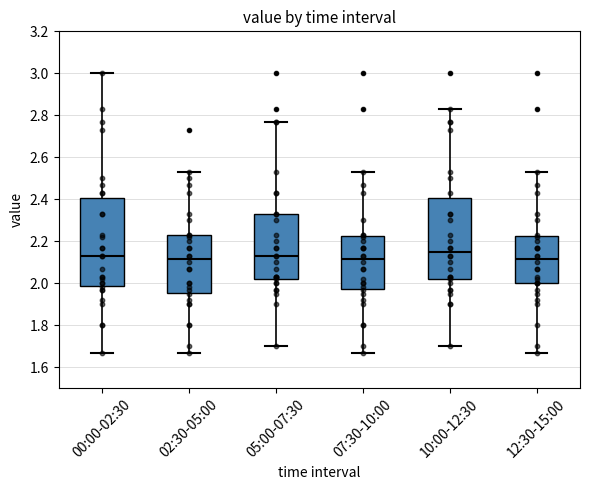

Reading left to right, transcribe this box plot: for each box, give where its median line is, the range the box spans, and where its two whiskers end, as read against the y-axis. The values are not printed on the chart, so give them approximately, as read against the axis.

00:00-02:30: median 2.14, box 1.98 to 2.40, whiskers 1.68 to 3.00
02:30-05:00: median 2.12, box 1.96 to 2.24, whiskers 1.68 to 2.54
05:00-07:30: median 2.14, box 2.02 to 2.34, whiskers 1.70 to 2.78
07:30-10:00: median 2.12, box 1.98 to 2.22, whiskers 1.68 to 2.54
10:00-12:30: median 2.16, box 2.02 to 2.40, whiskers 1.70 to 2.84
12:30-15:00: median 2.12, box 2.00 to 2.22, whiskers 1.68 to 2.54